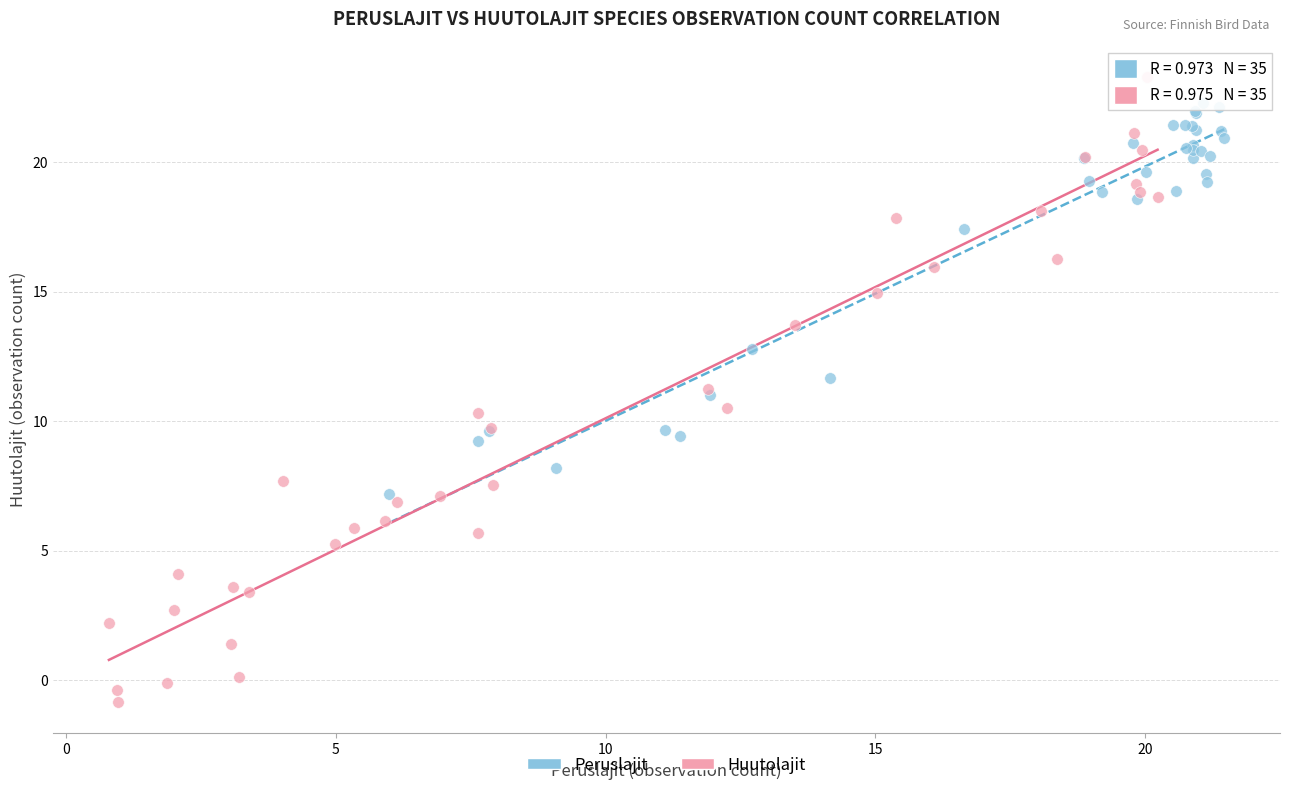

Which series contains the lowest Y value?

Huutolajit